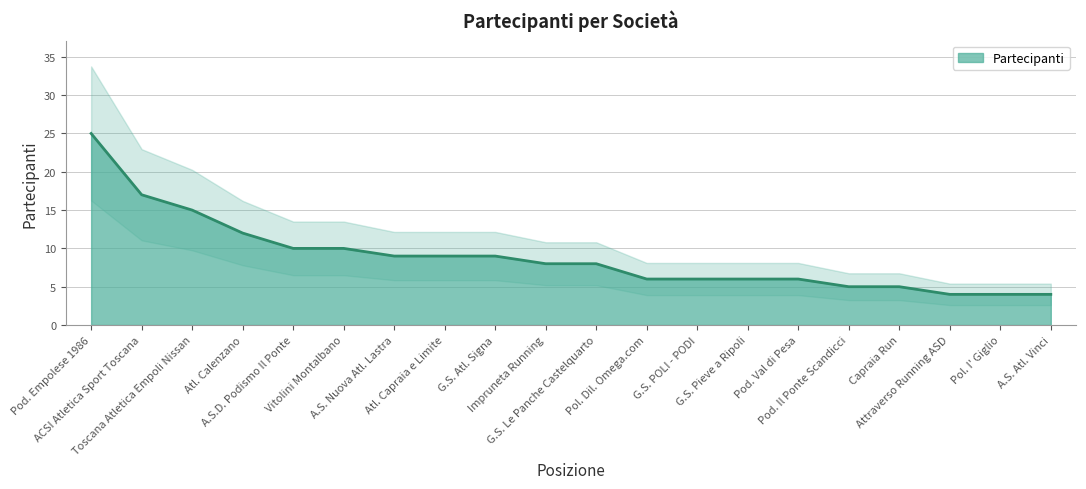

Which category has the lowest value across all series?

Attraverso Running ASD